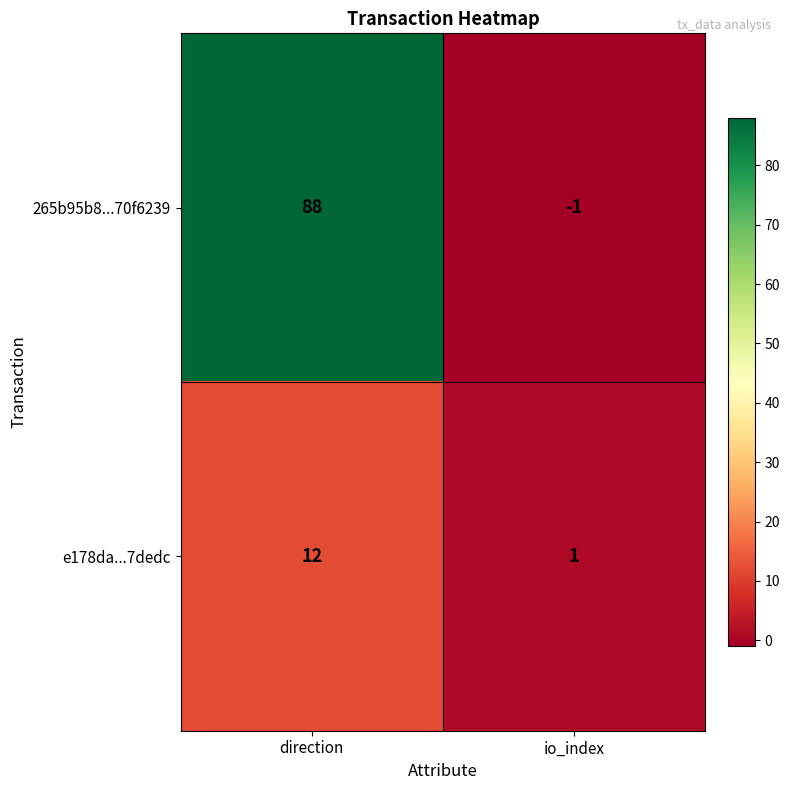

Reading left to right, list all the values displayed in this chart.

265b95b8...70f6239: direction=88	io_index=-1
e178da...7dedc: direction=12	io_index=1